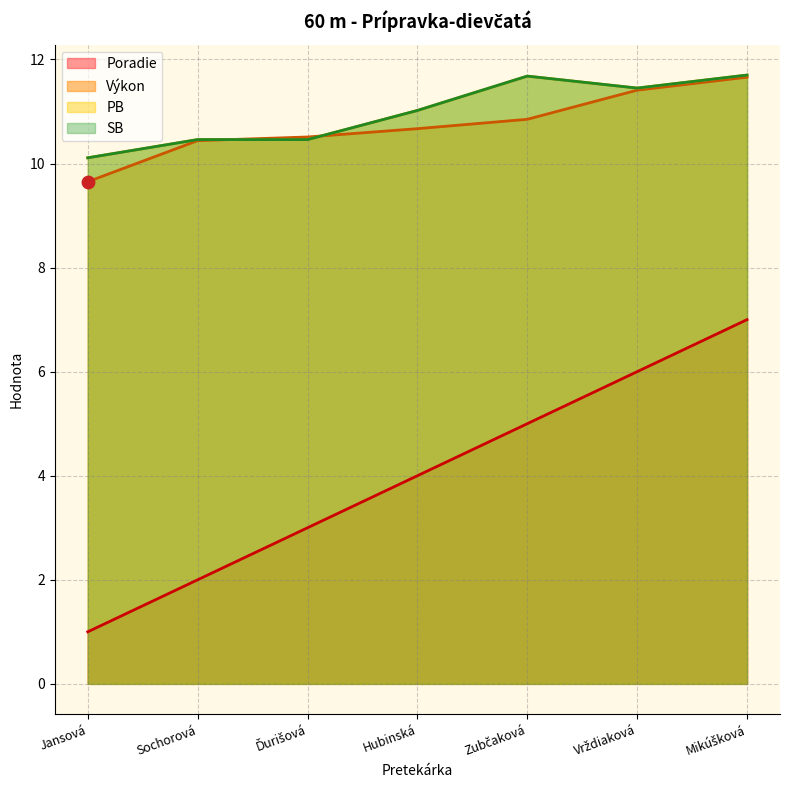

Which series has the largest total across all categories?

PB